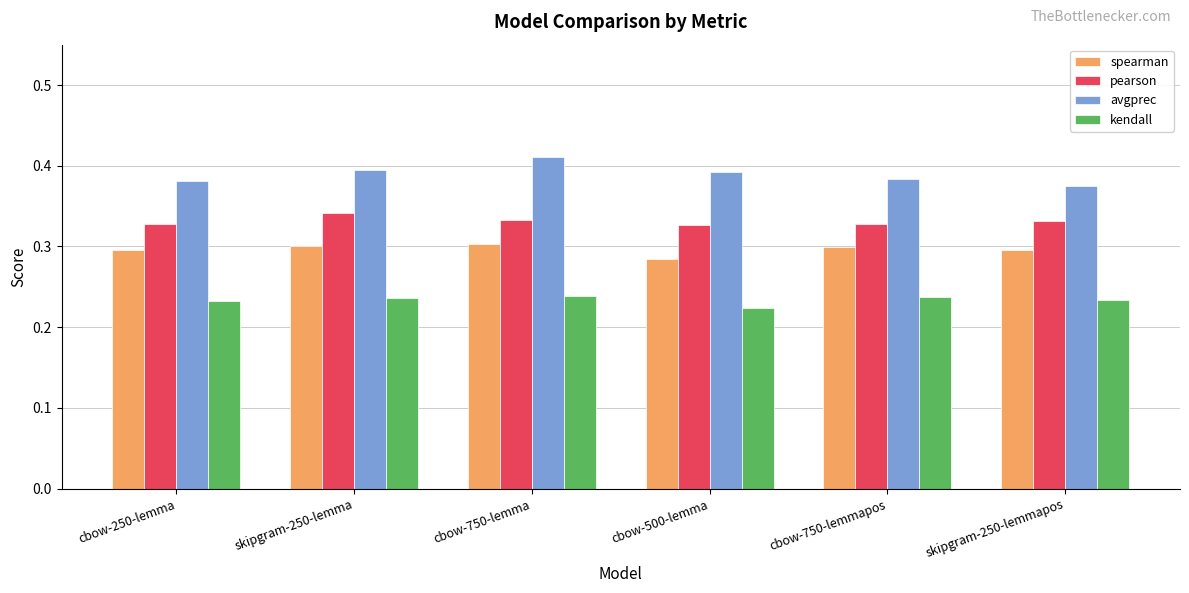

List the series in order of their peak value, lowest first.

kendall, spearman, pearson, avgprec